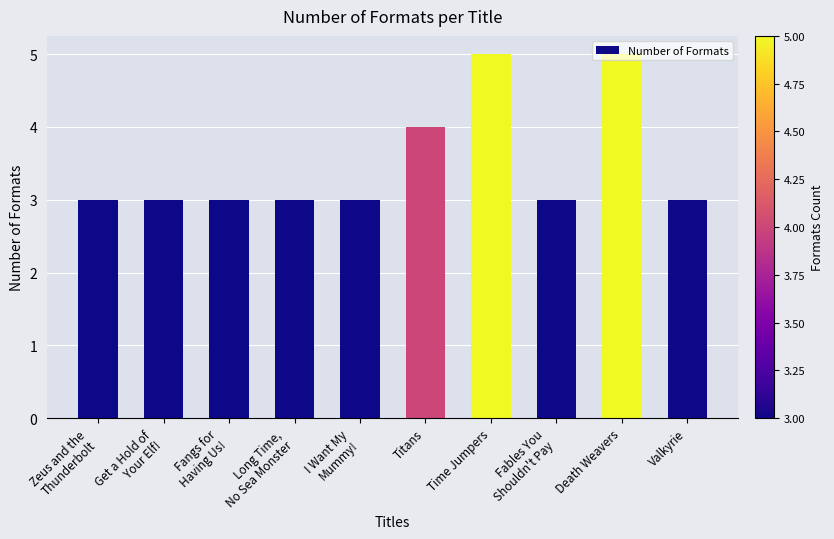

How many distinct data groups are displayed?

1